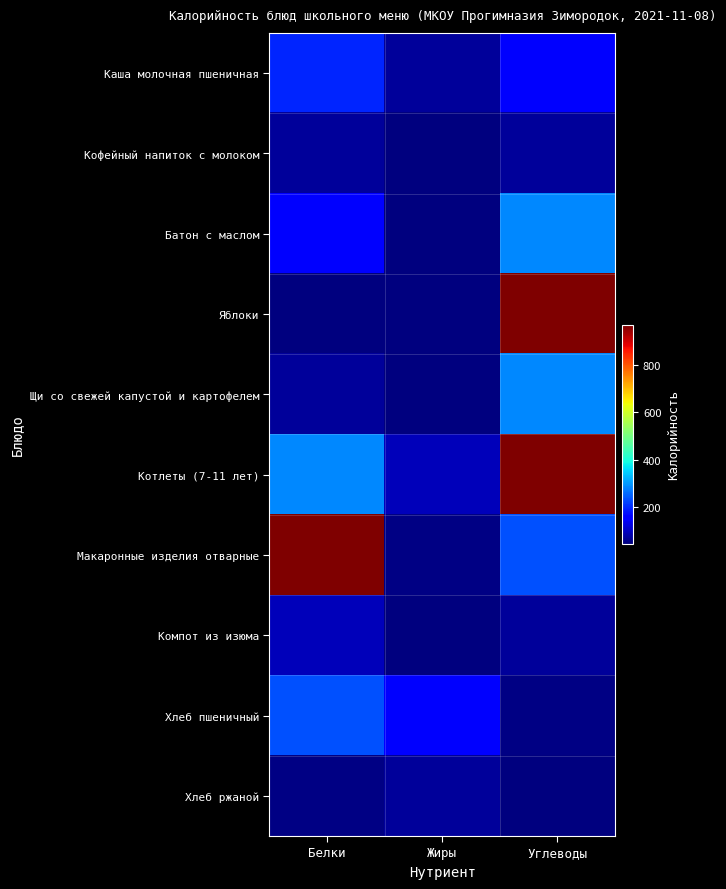

How many distinct data groups are displayed?

10